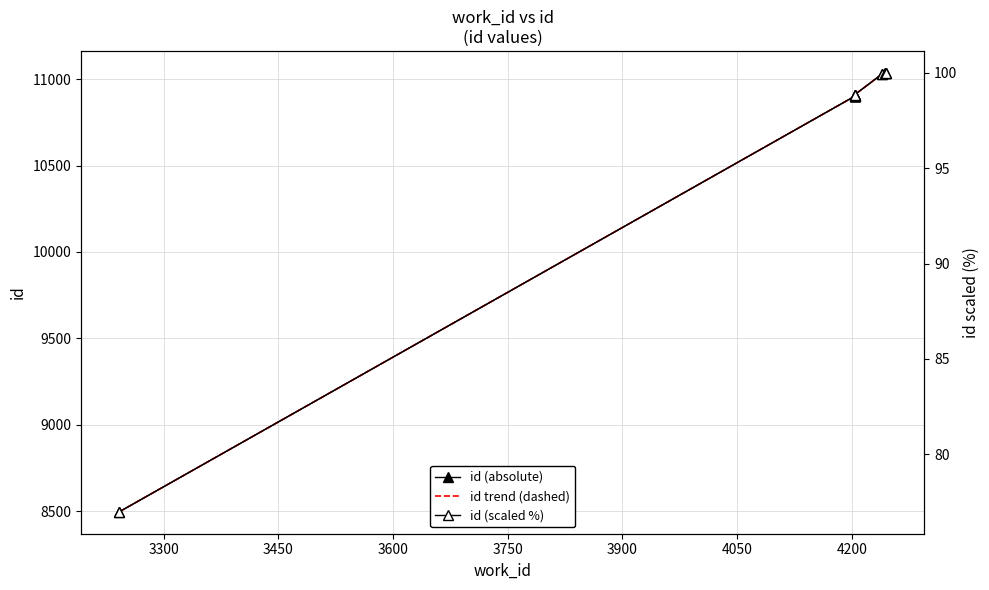

Which series has the widest spread of values?

id (absolute)